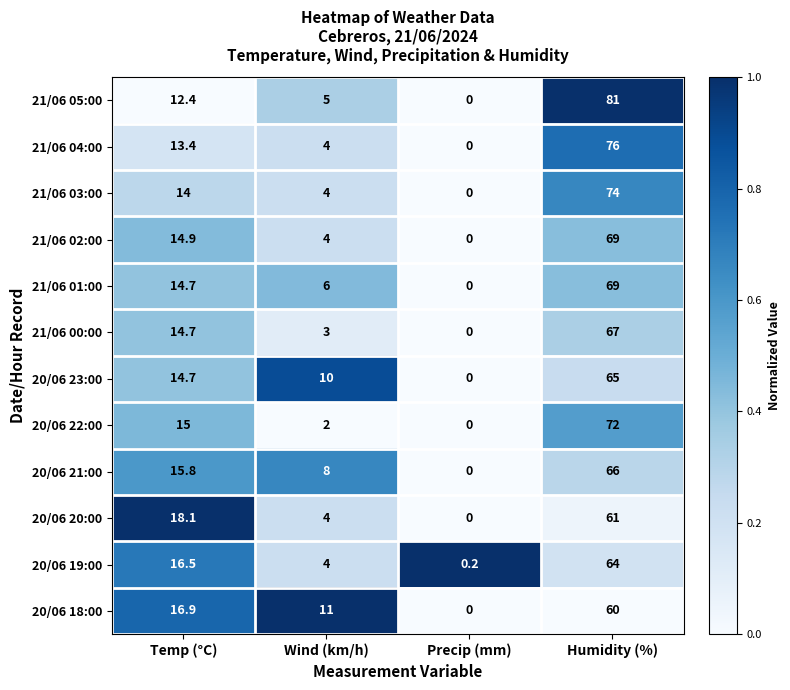

Rank the categories by 20/06 23:00 value from lowest to highest.

Precip (mm), Wind (km/h), Temp (°C), Humidity (%)